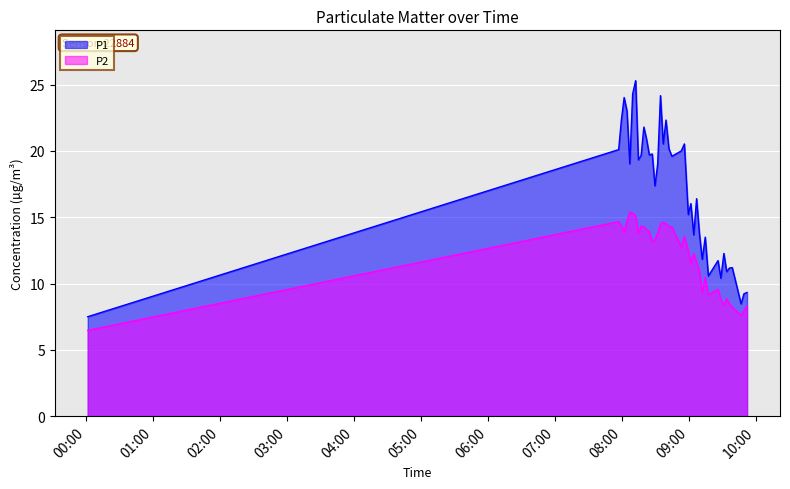

True or false: P1 and P2 cross at least once.

False